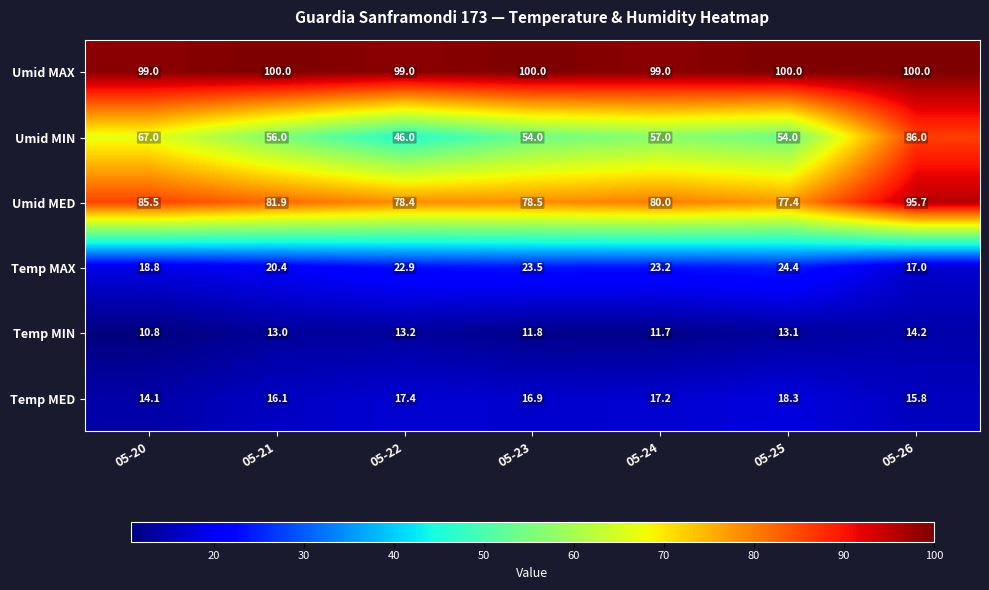

What is the greatest value displayed?

100.0